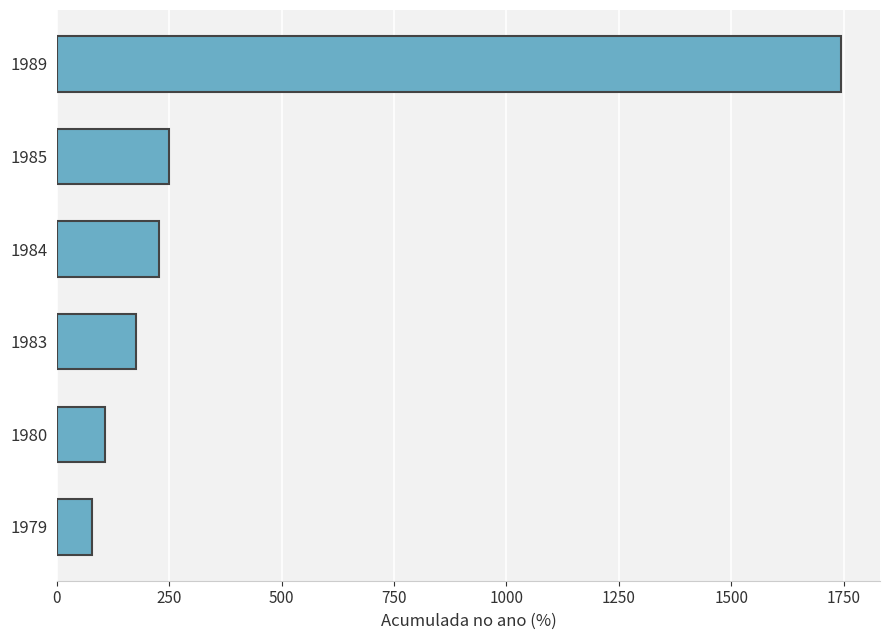

How many series are shown in this chart?

1